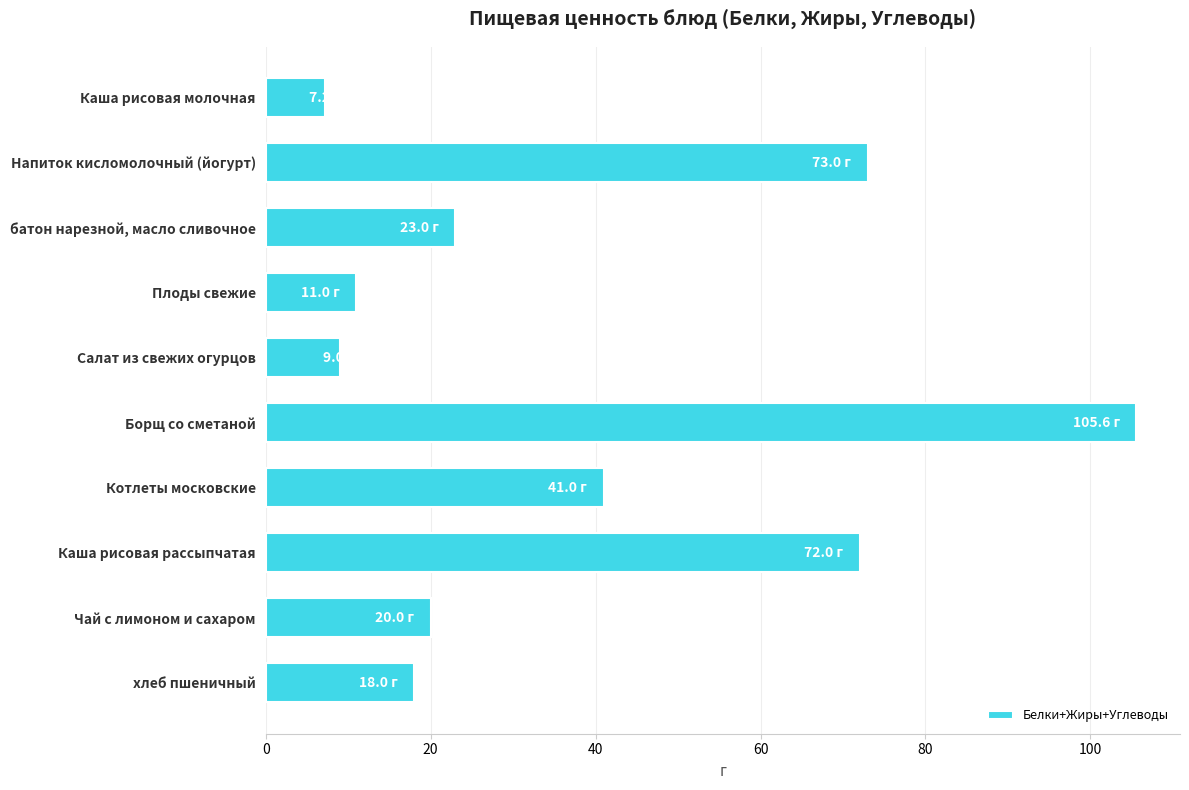

List the labels in order of value, smallest first.

Каша рисовая молочная, Салат из свежих огурцов, Плоды свежие, хлеб пшеничный, Чай с лимоном и сахаром, батон нарезной, масло сливочное, Котлеты московские, Каша рисовая рассыпчатая, Напиток кисломолочный (йогурт), Борщ со сметаной